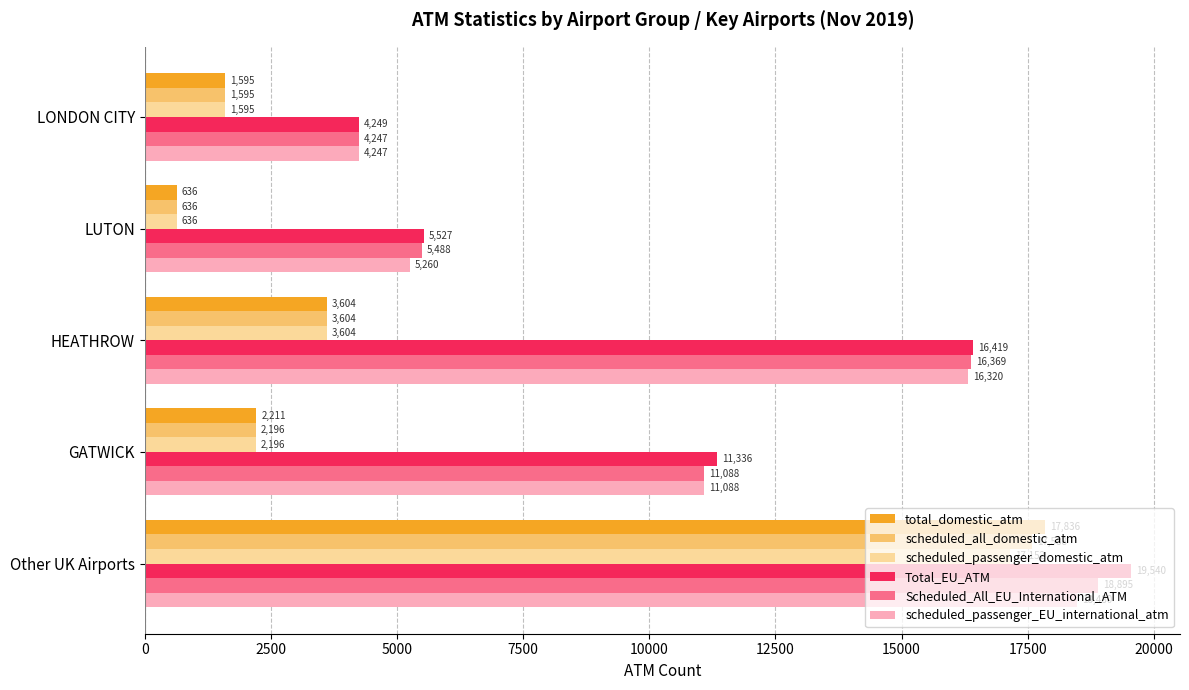

What are all the series names shown in the legend?

total_domestic_atm, scheduled_all_domestic_atm, scheduled_passenger_domestic_atm, Total_EU_ATM, Scheduled_All_EU_International_ATM, scheduled_passenger_EU_international_atm